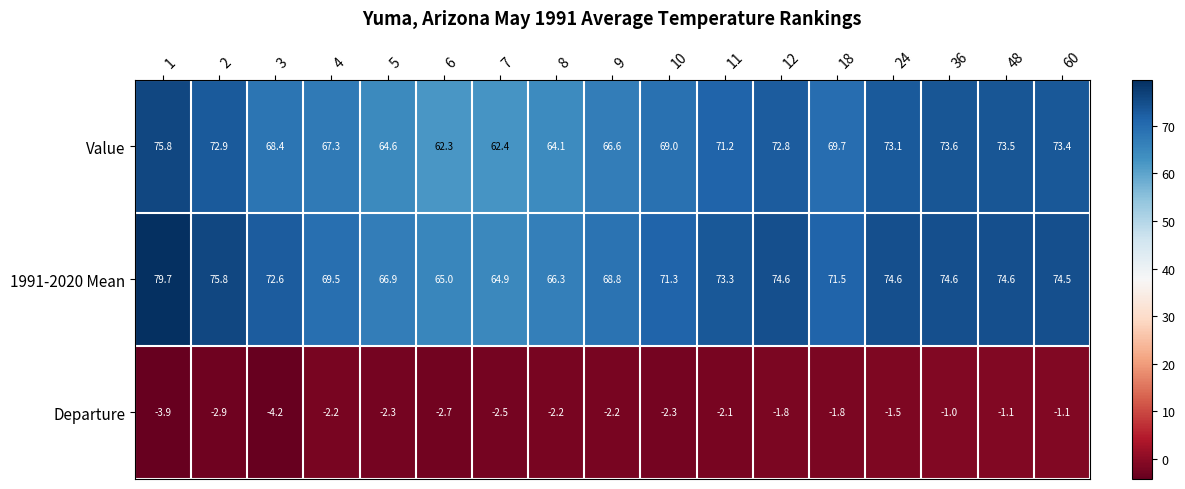

Which category has the lowest value across all series?

3